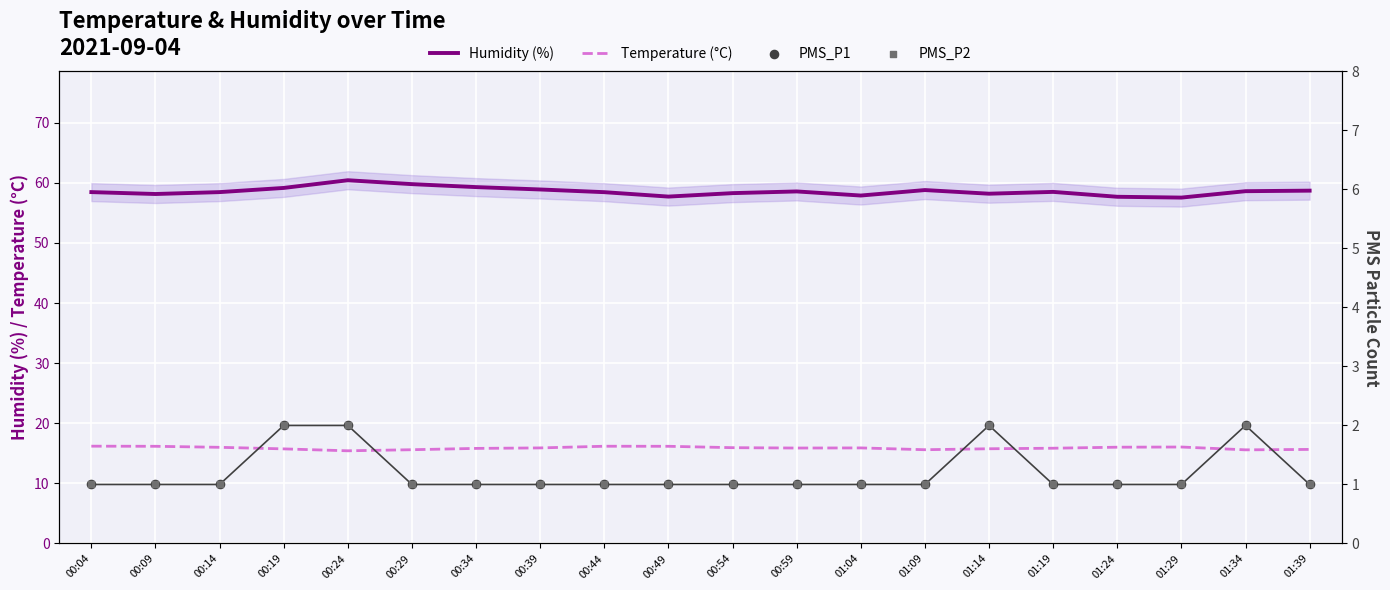

At which category is the sum across all series the highest?

00:24